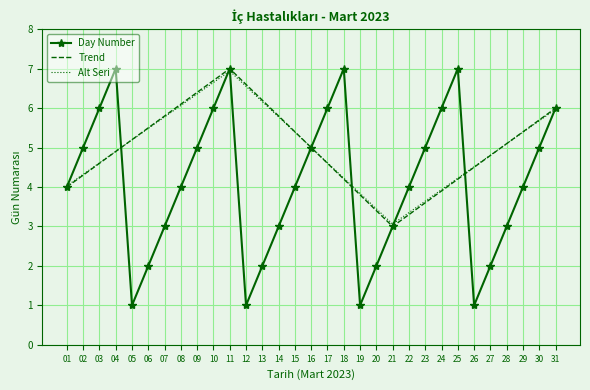

At which label does Trend reach its peak?

11